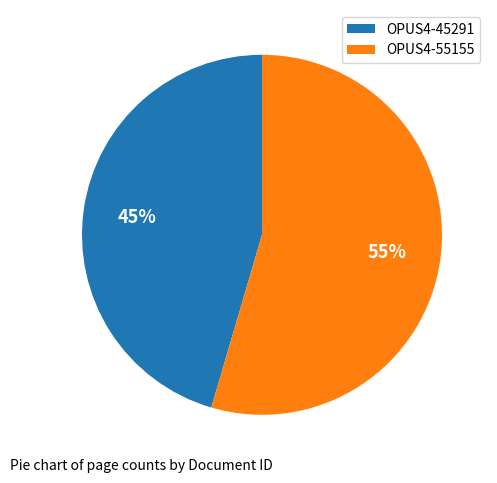

How many slices are in this pie chart?

2